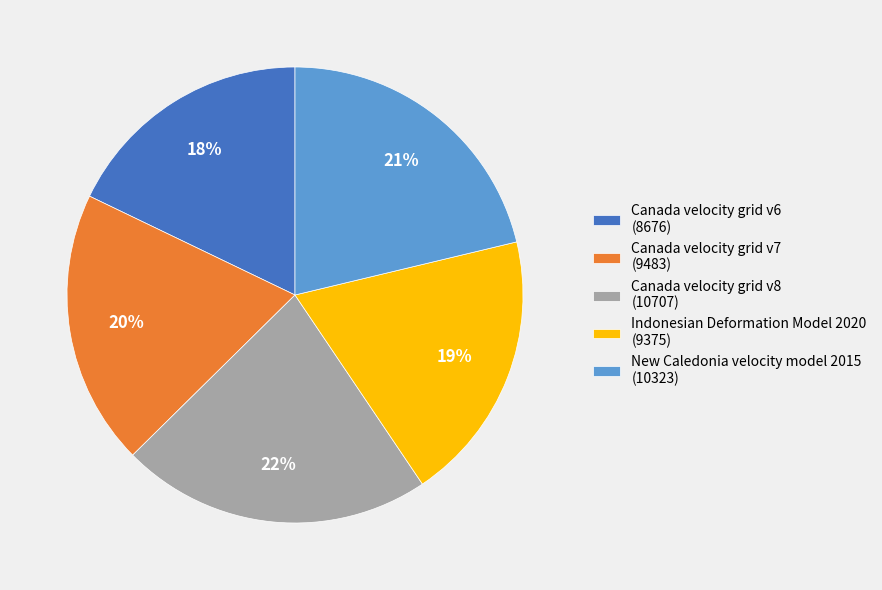

What is the ratio of the value at Indonesian Deformation Model 2020 to the value at Canada velocity grid v6?

1.1